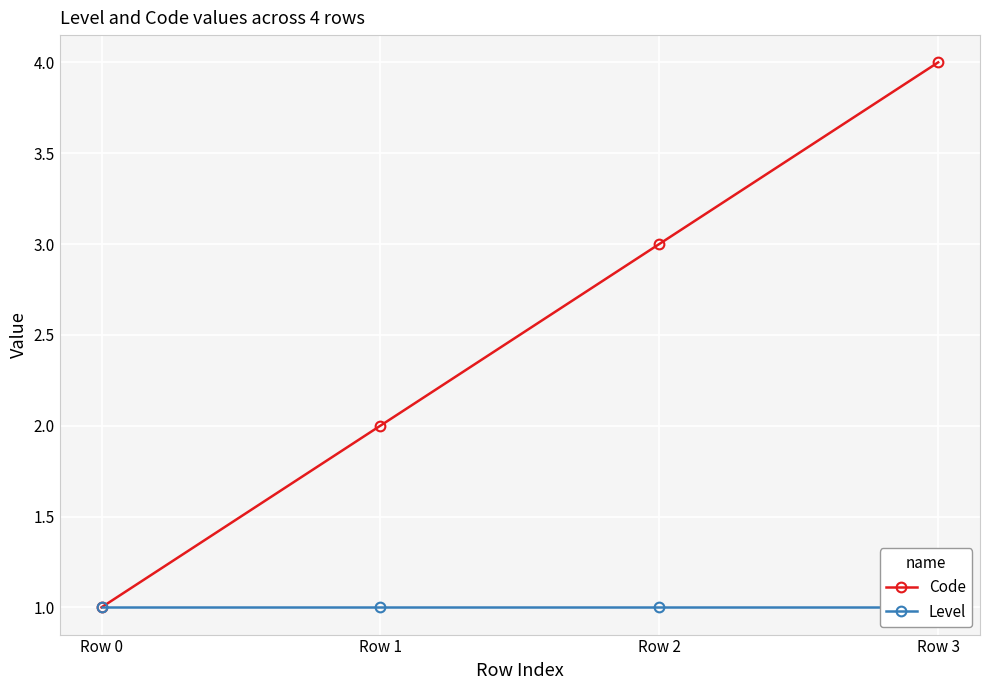

The value of Code at Row 3 is 4. True or false?

True